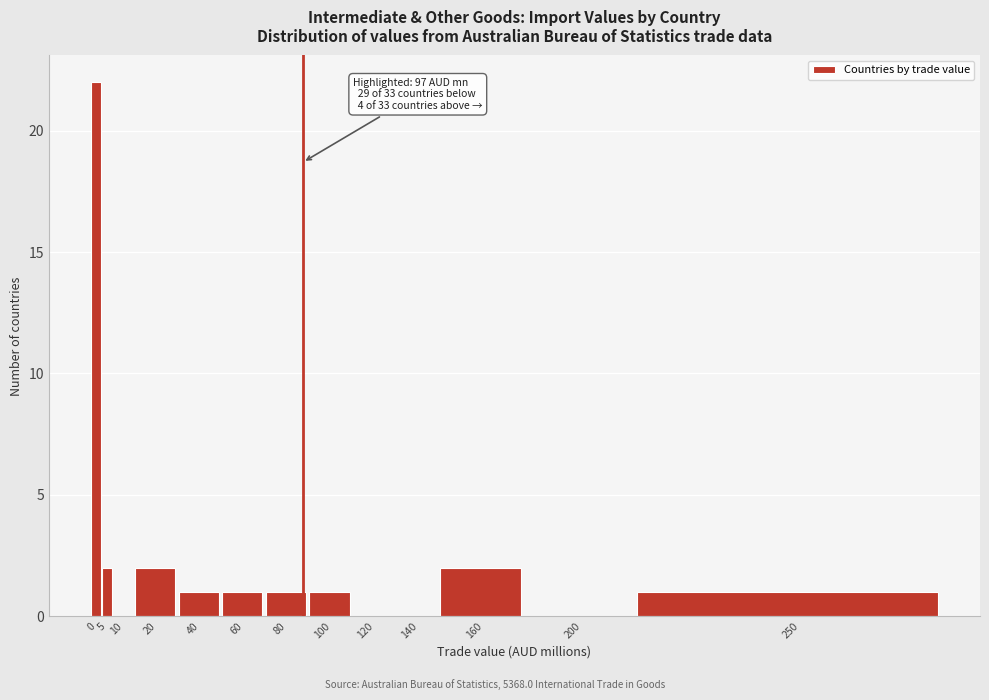

Reading left to right, transcribe all the data shown in this chart.

0=22	5=2	10=0	20=2	40=1	60=1	80=1	100=1	120=0	140=0	160=2	200=0	250=1